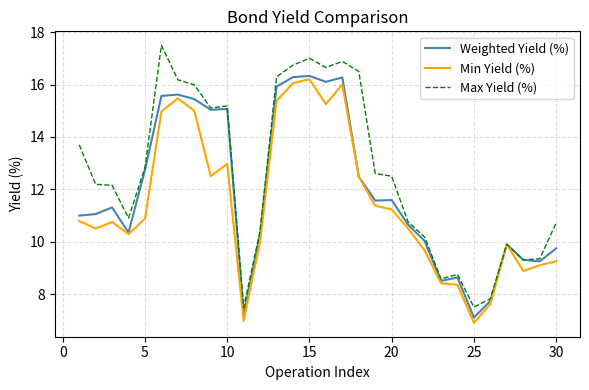

Rank the series by their average value, from highest to lowest.

Max Yield (%), Weighted Yield (%), Min Yield (%)